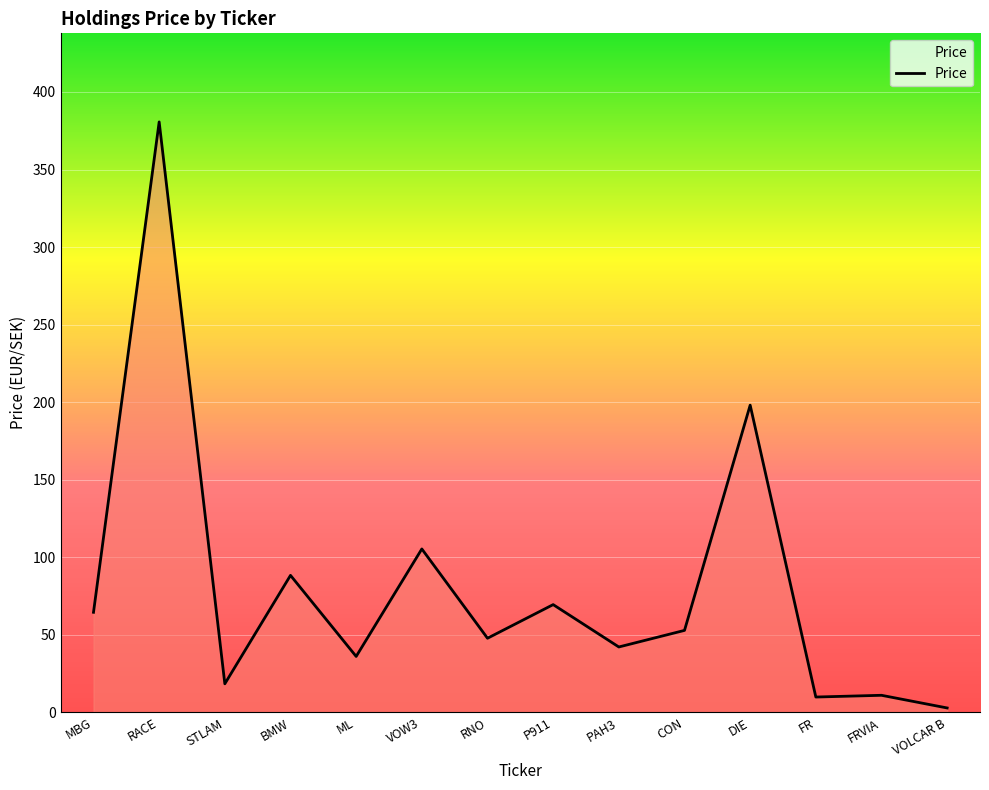

At which category does the chart reach its peak across all series?

RACE